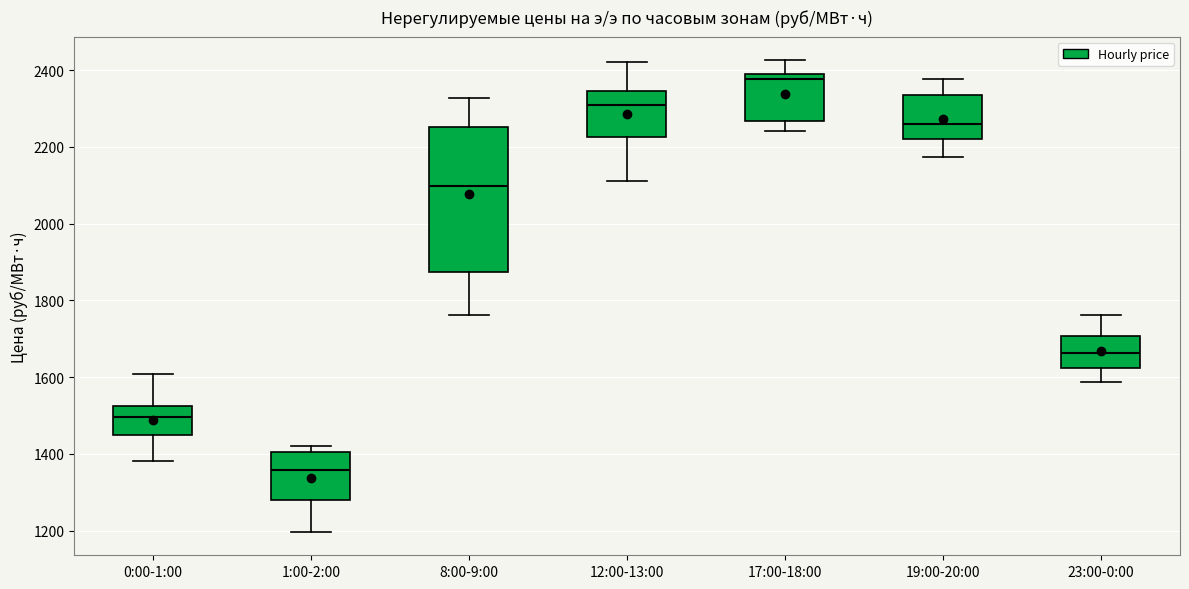

Which box has the highest median line?

17:00-18:00